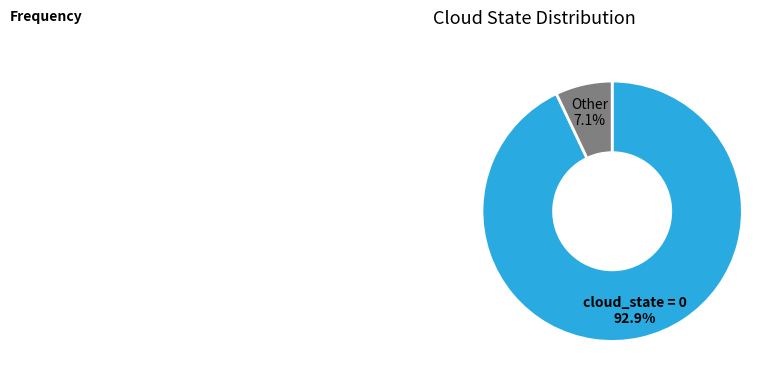

Which slice represents more than half of the pie?

cloud_state = 0